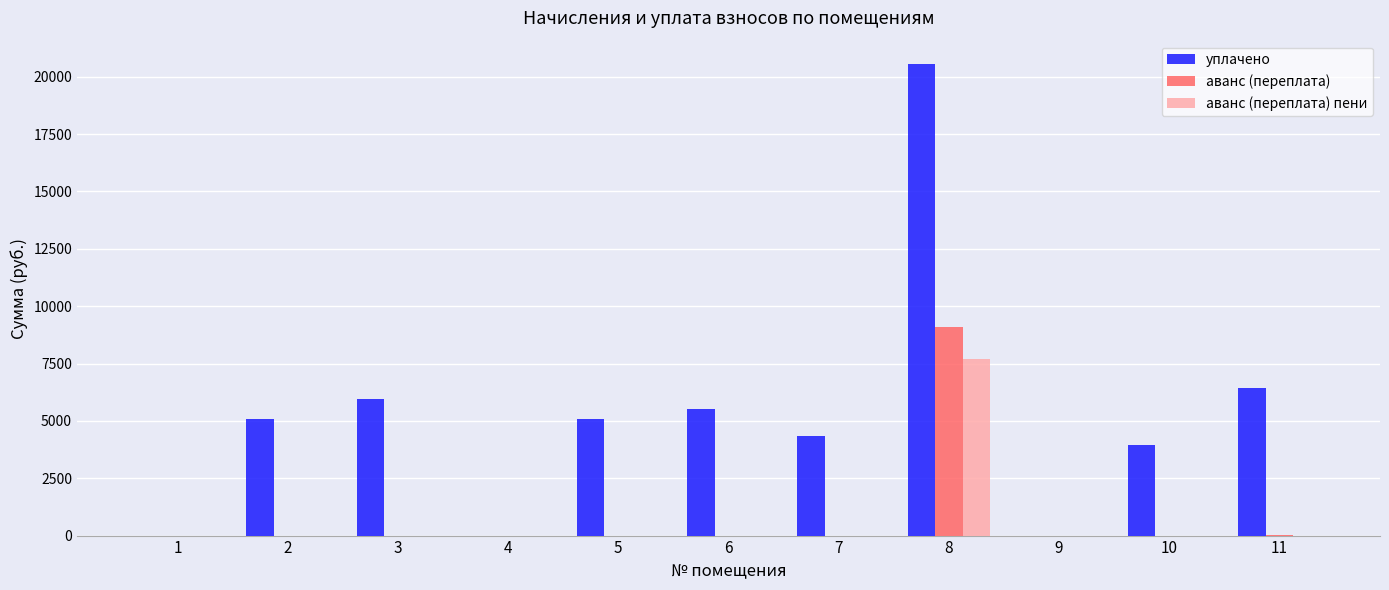

Count the number of categories in the chart.

11